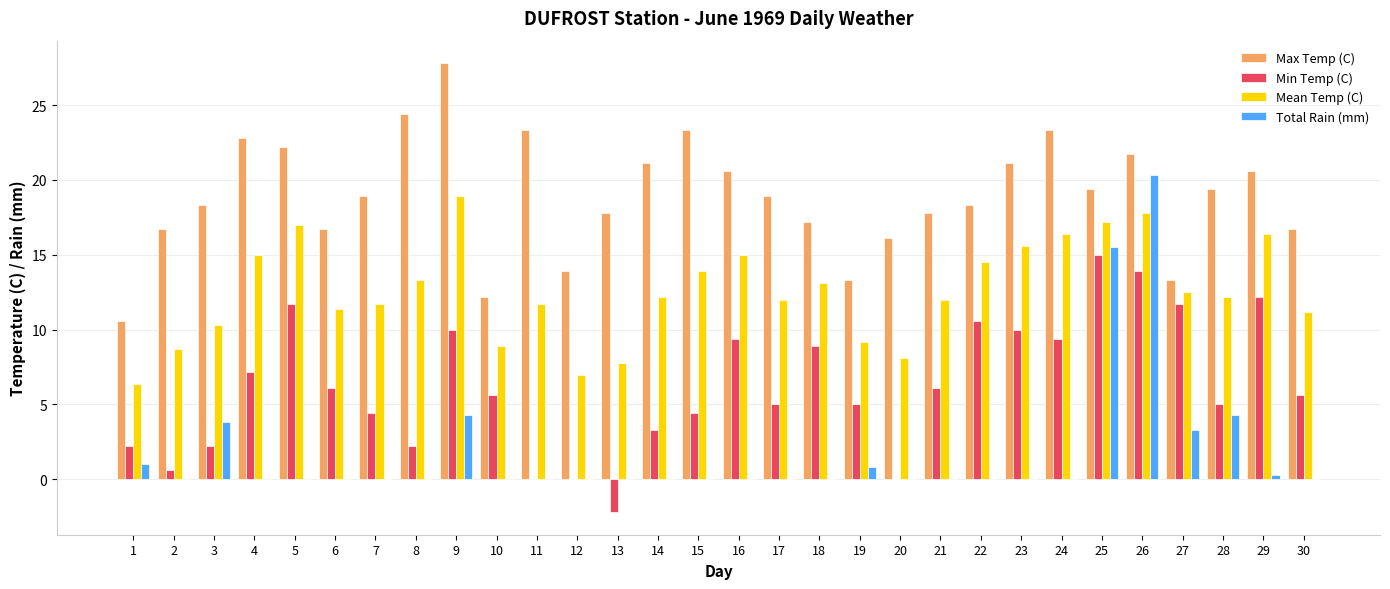

How many data points does each series have?

30